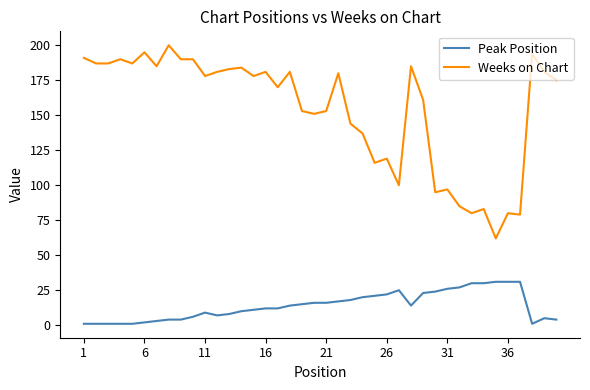

Does the chart display data point markers on the line(s)?

No